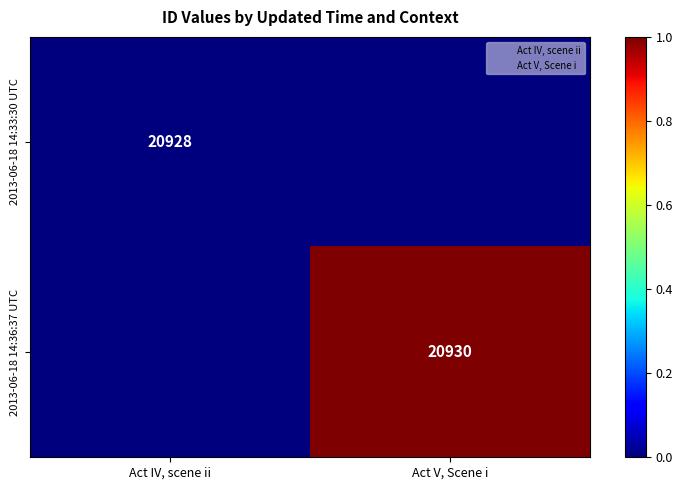

At which label is 2013-06-18 14:36:37 UTC closest to 0?

Act IV, scene ii